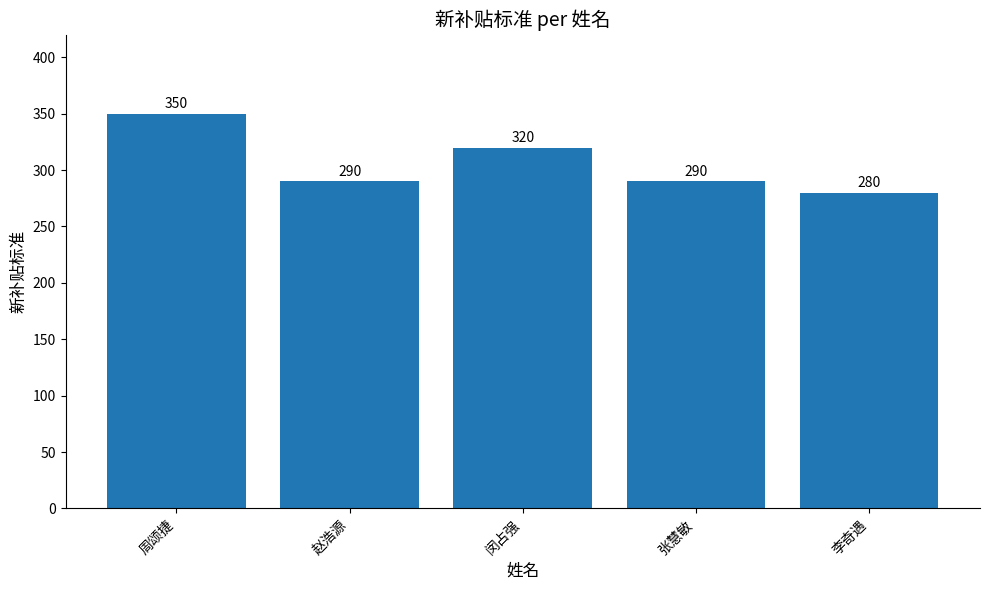

Count the number of data series in this chart.

1